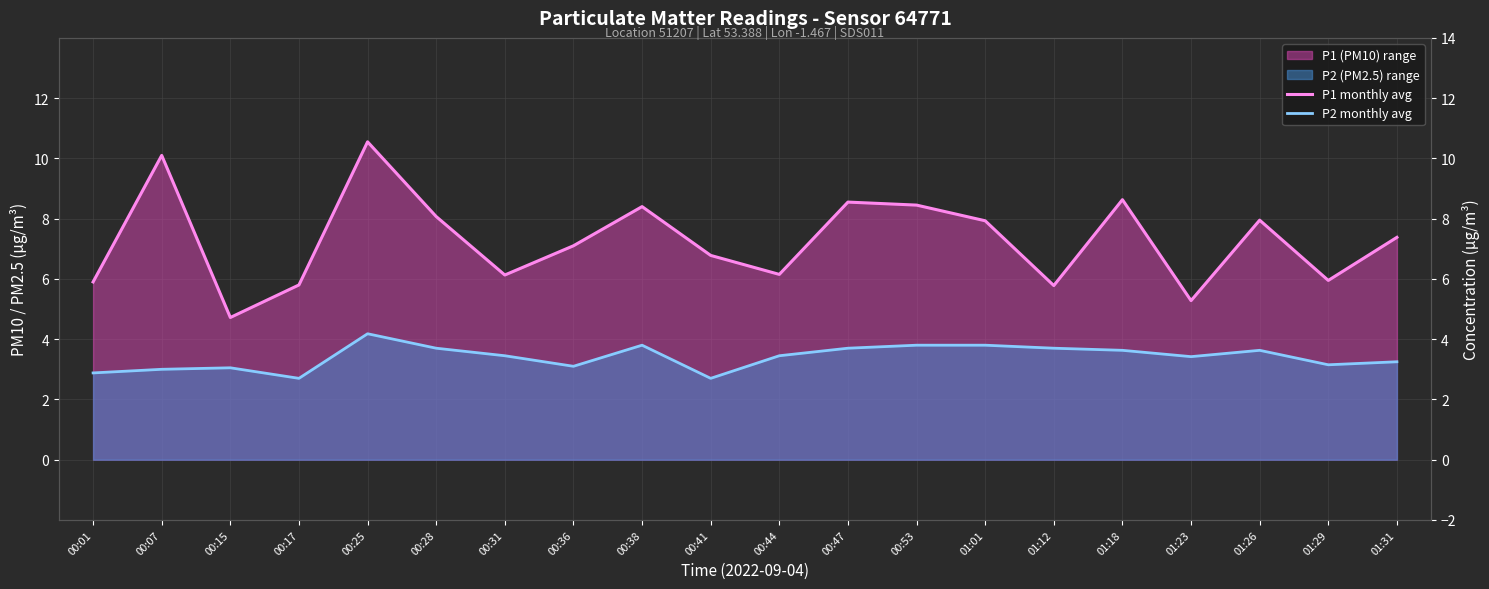

What is the average value of the P1 monthly avg series?

7.3